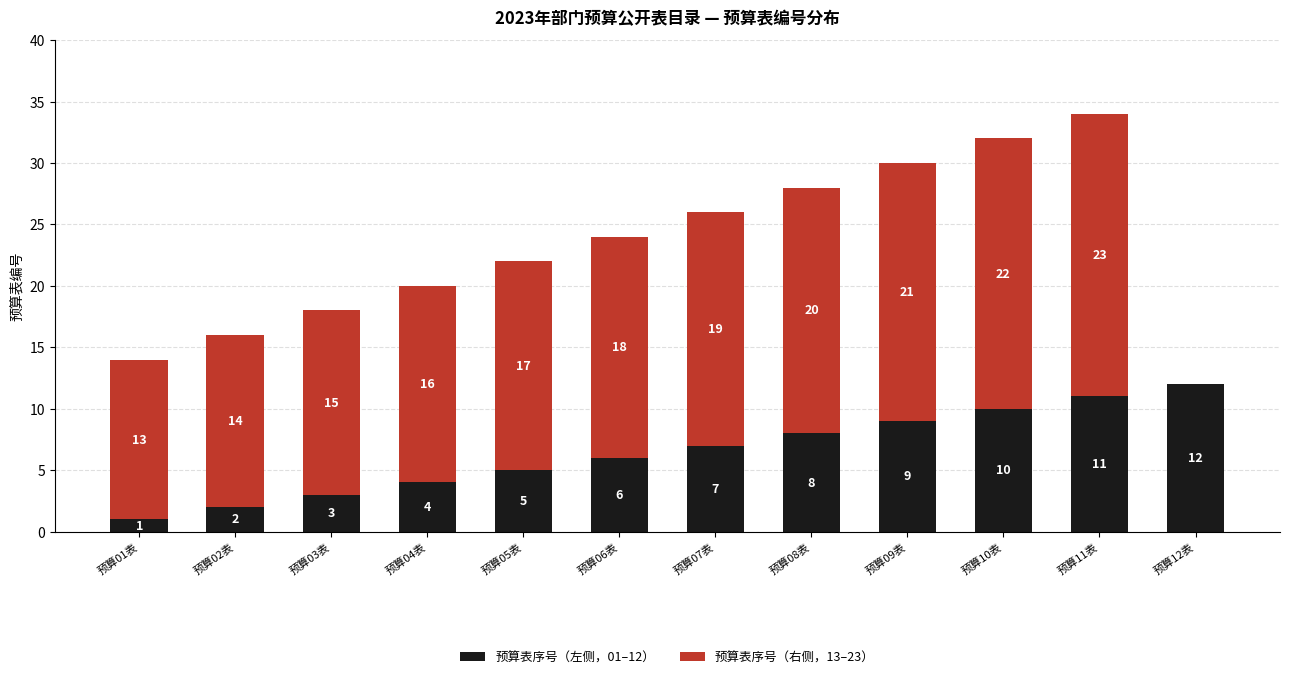

What is the total value across all series at 预算02表?

16